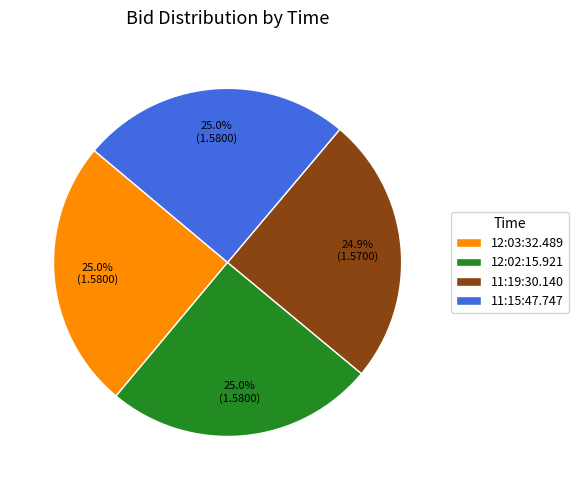

Count the number of slices in the pie.

4